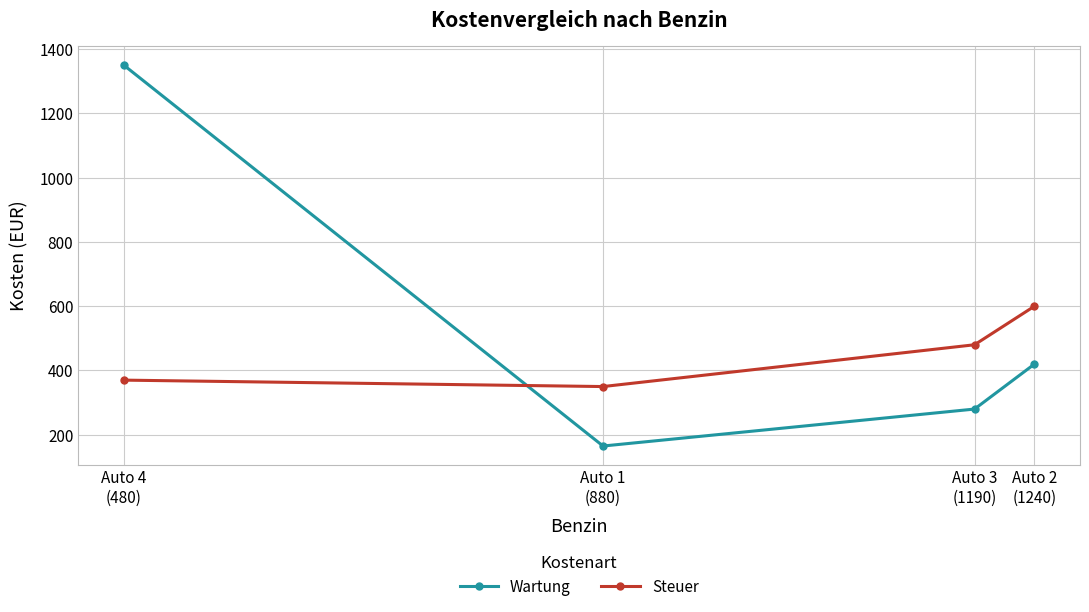

What is the total value across all series at Auto 3
(1190)?

760